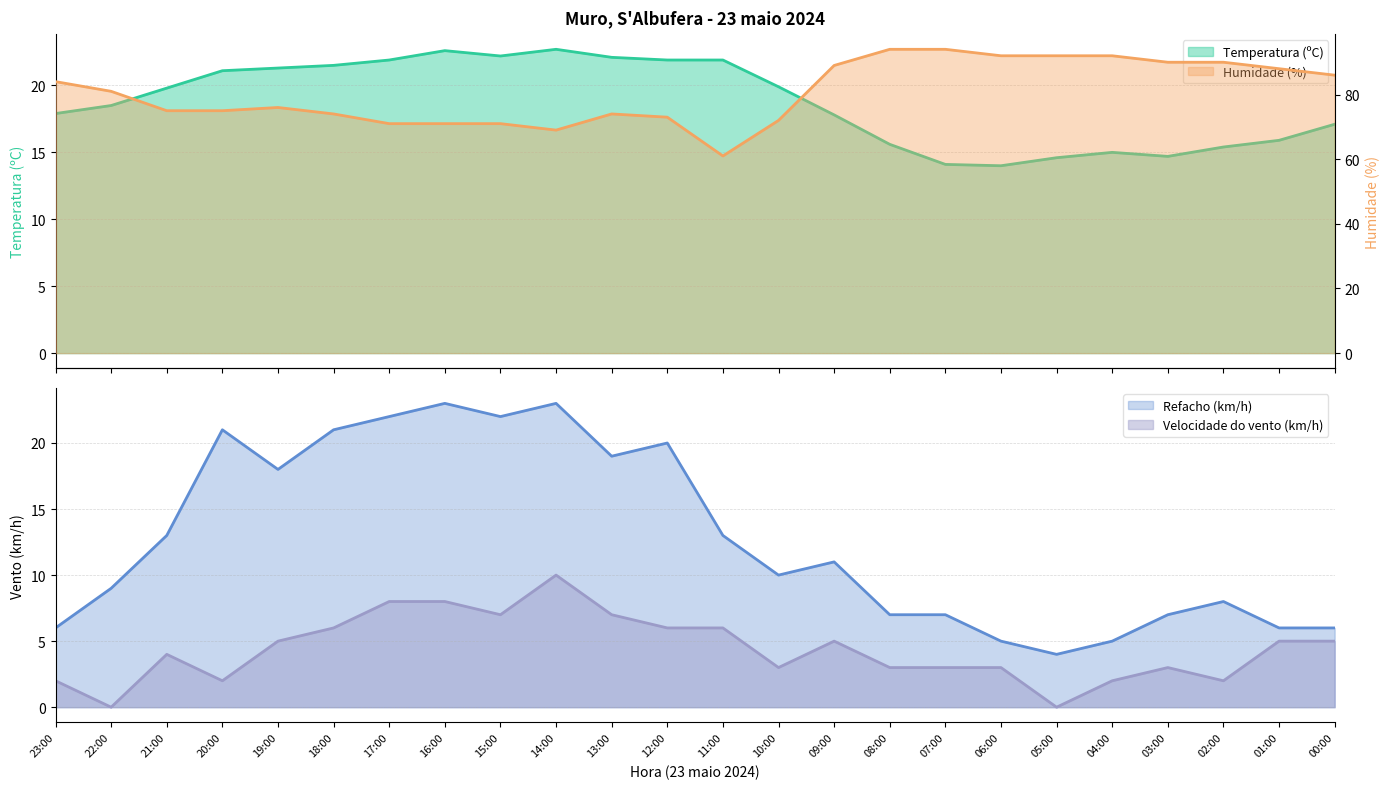

Rank the series by their maximum value, from lowest to highest.

Velocidade do vento (km/h), Temperatura (ºC), Refacho (km/h), Humidade (%)